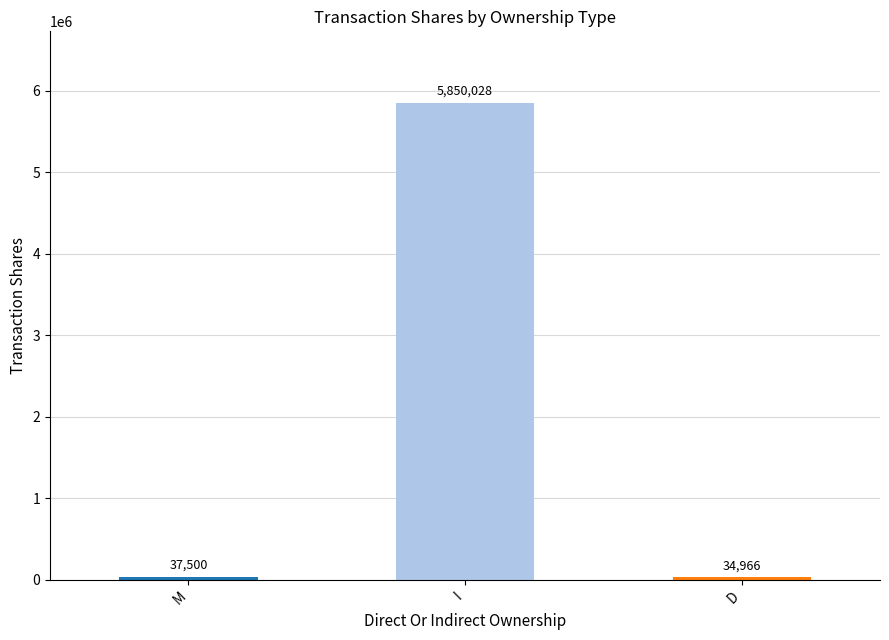

What is the change in value from M to I?

+5812528